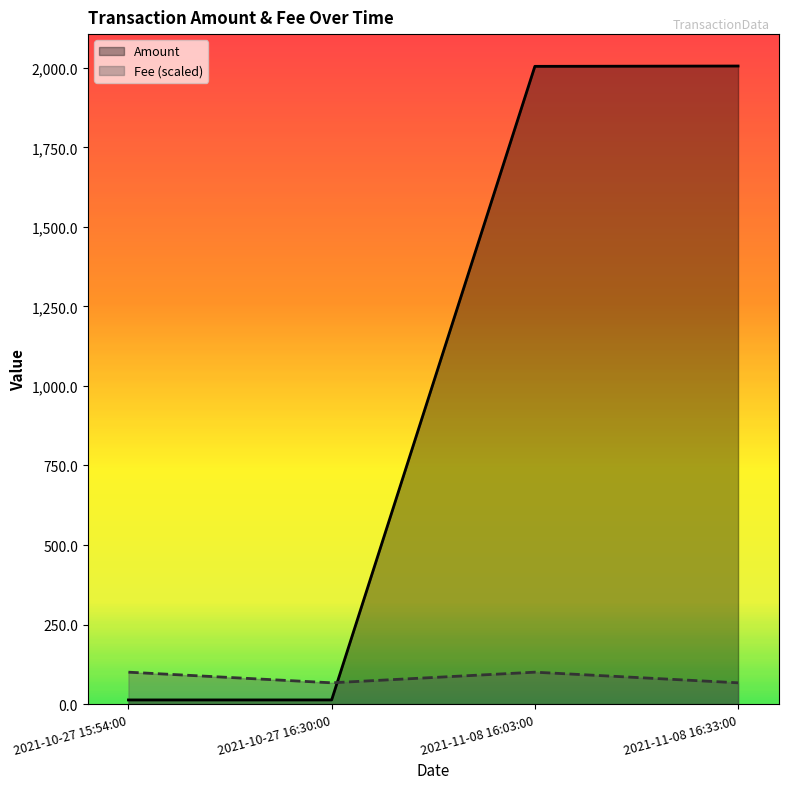

What is the difference between the second highest and minimum values in the Amount series?

1991.7